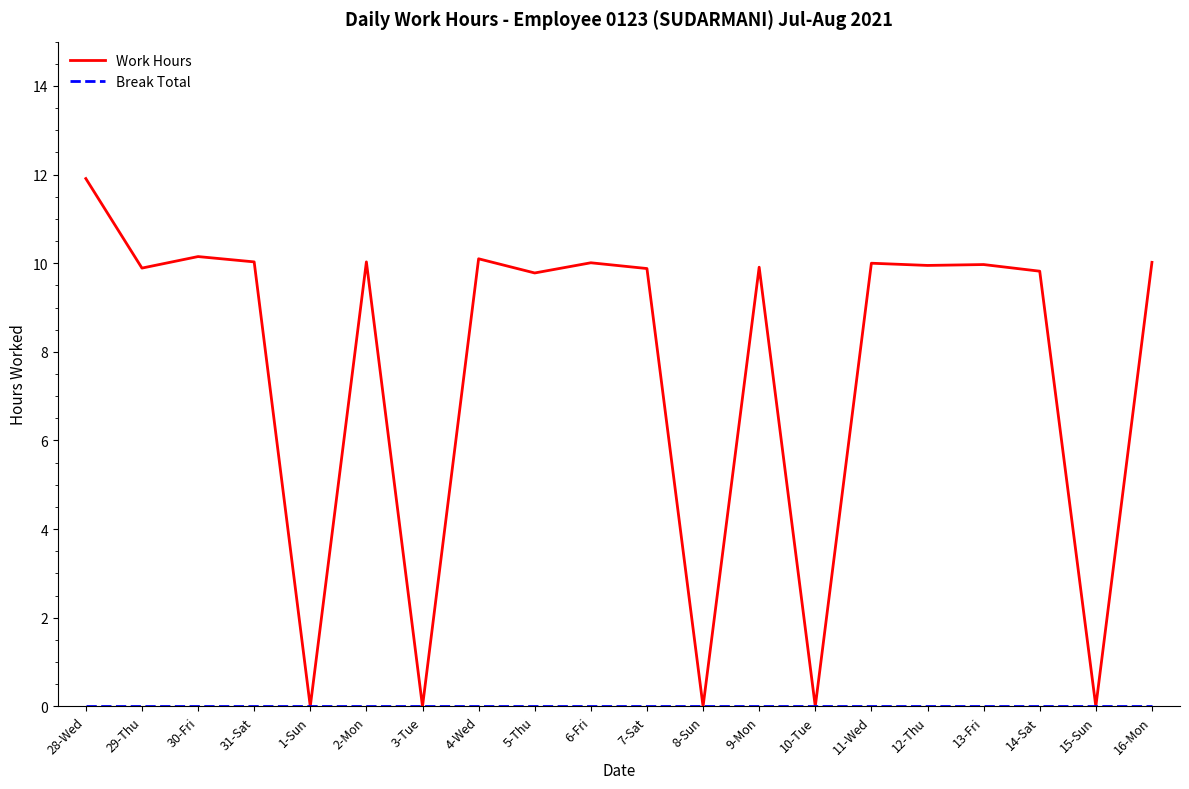

What is the greatest value displayed?

11.9